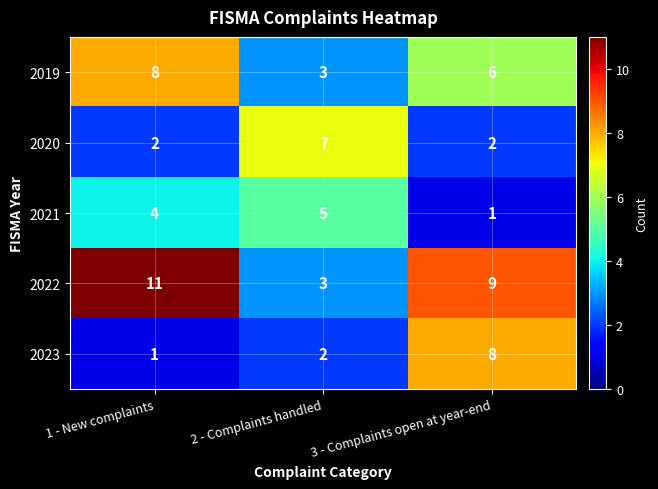

Which label corresponds to the largest value in the chart?

1 - New complaints